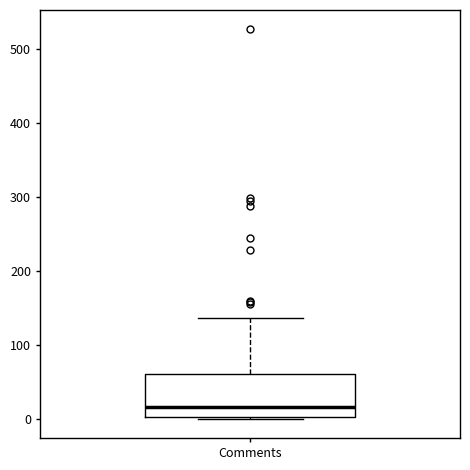

Where is the upper edge of the box for Comments on the y-axis? The values are not printed on the chart, so give them approximately, as read against the axis.

60